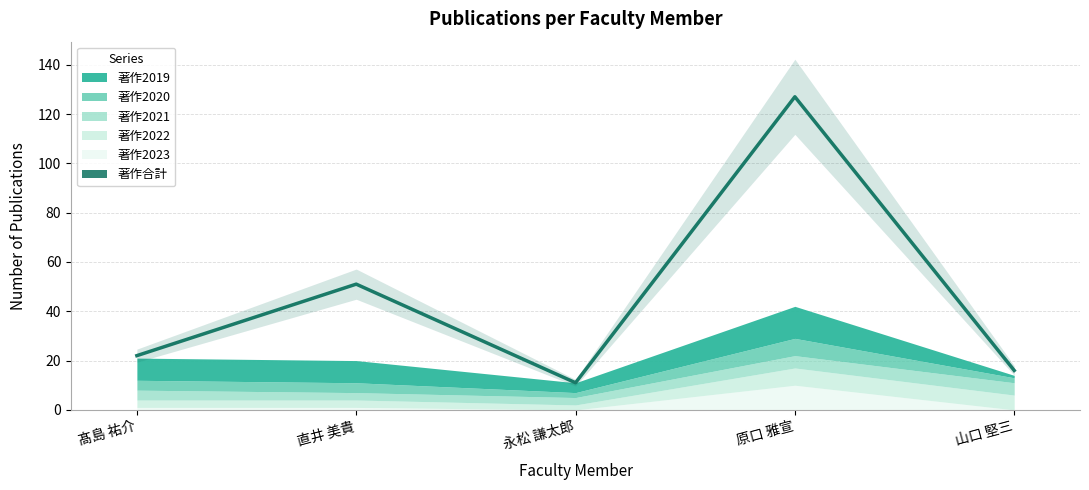

What is the minimum value shown in the chart?

11